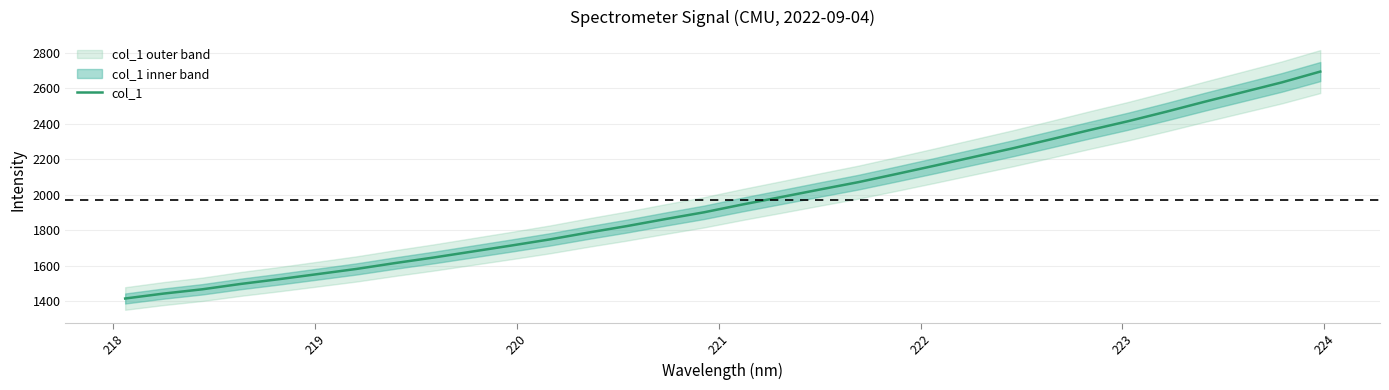

How many data points are less than 1944?

16